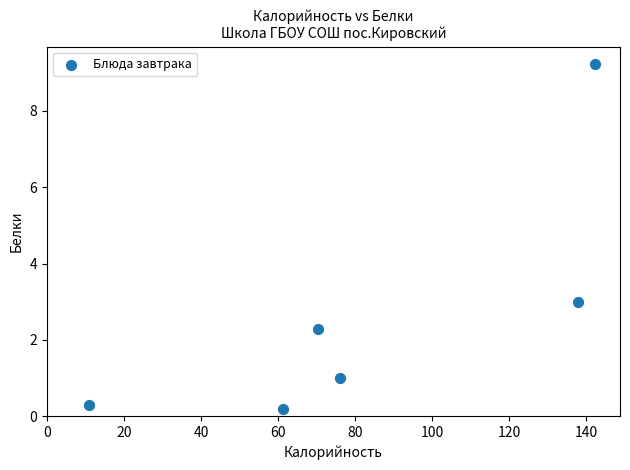

What is the average Y value?

2.7